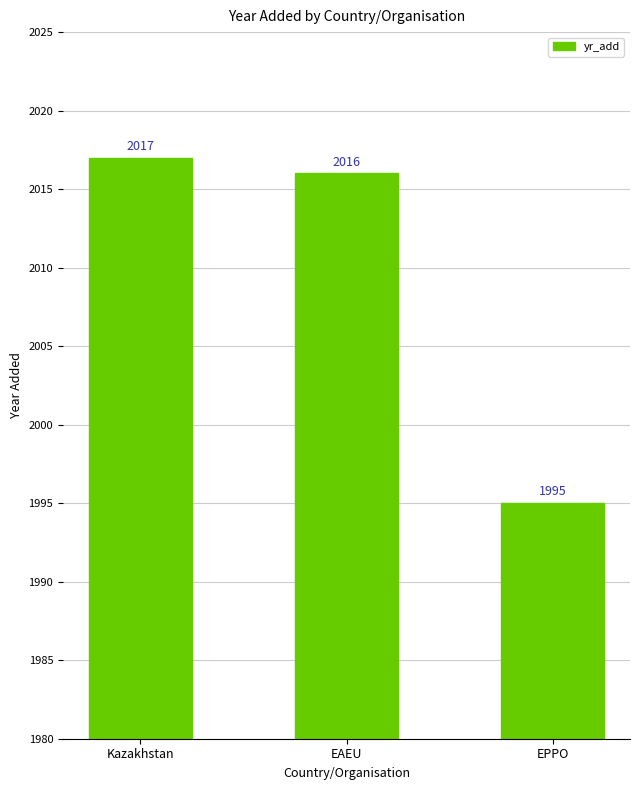

List the labels in order of value, largest first.

Kazakhstan, EAEU, EPPO